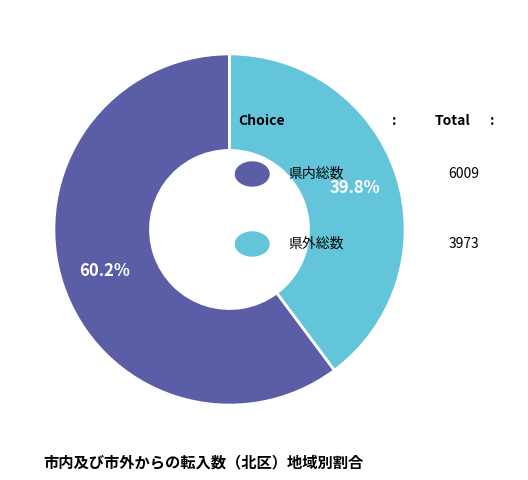

Is there any slice that represents more than half of the pie?

Yes